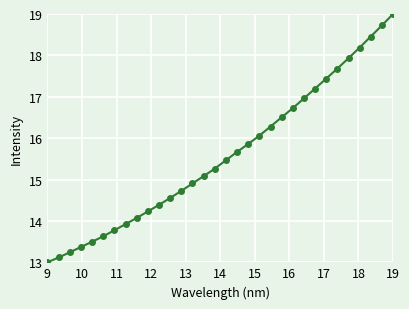

What is the value of the 2nd point from the left?

13.1